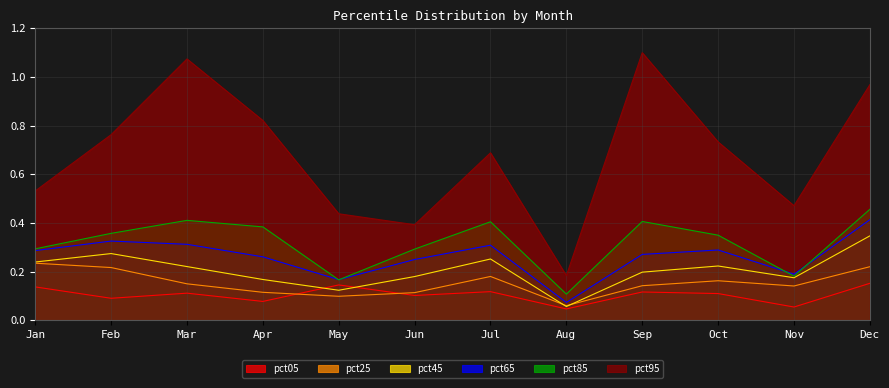

At which category does pct45 reach its first local valley?

May